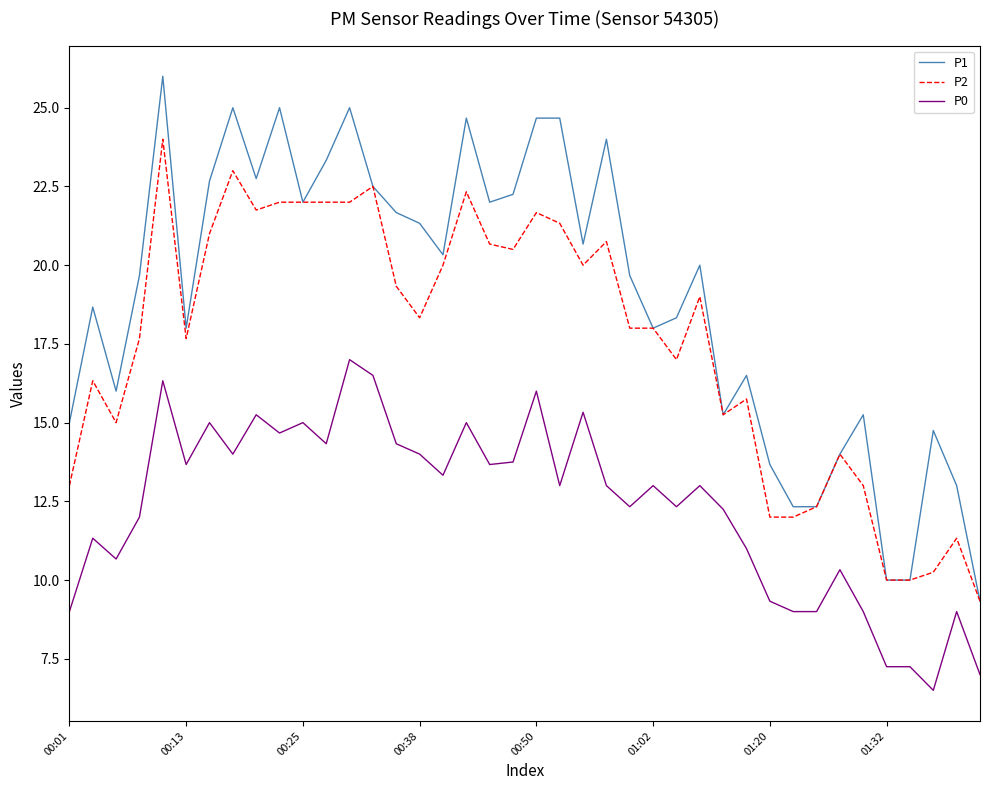

What is the lowest value of the P1 series?

9.3